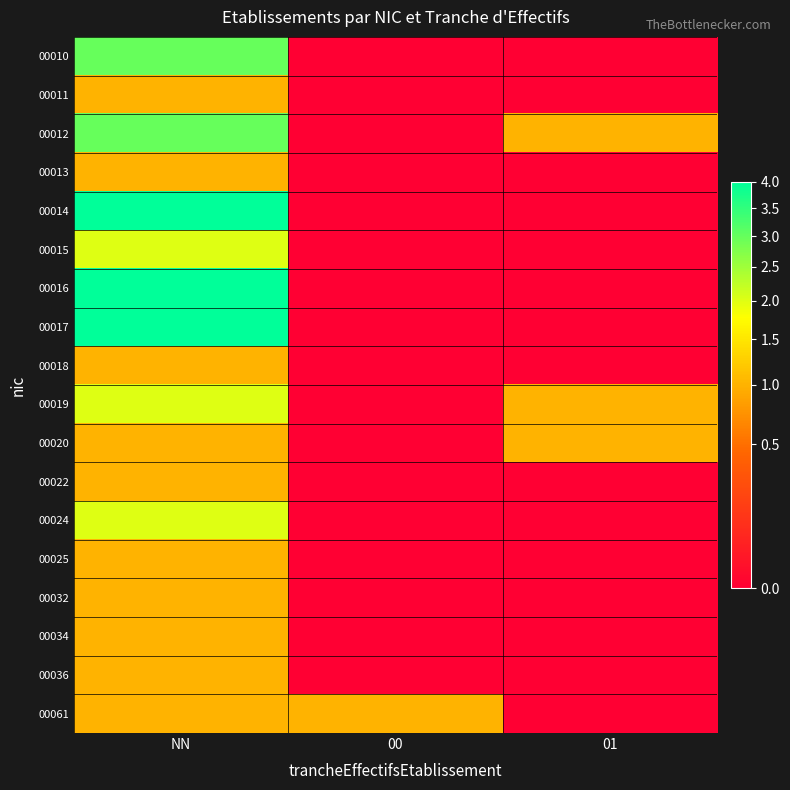

Reading right to left, extract all data points from this chart.

00010: 01=0	00=0	NN=3
00011: 01=0	00=0	NN=1
00012: 01=1	00=0	NN=3
00013: 01=0	00=0	NN=1
00014: 01=0	00=0	NN=4
00015: 01=0	00=0	NN=2
00016: 01=0	00=0	NN=4
00017: 01=0	00=0	NN=4
00018: 01=0	00=0	NN=1
00019: 01=1	00=0	NN=2
00020: 01=1	00=0	NN=1
00022: 01=0	00=0	NN=1
00024: 01=0	00=0	NN=2
00025: 01=0	00=0	NN=1
00032: 01=0	00=0	NN=1
00034: 01=0	00=0	NN=1
00036: 01=0	00=0	NN=1
00061: 01=0	00=1	NN=1